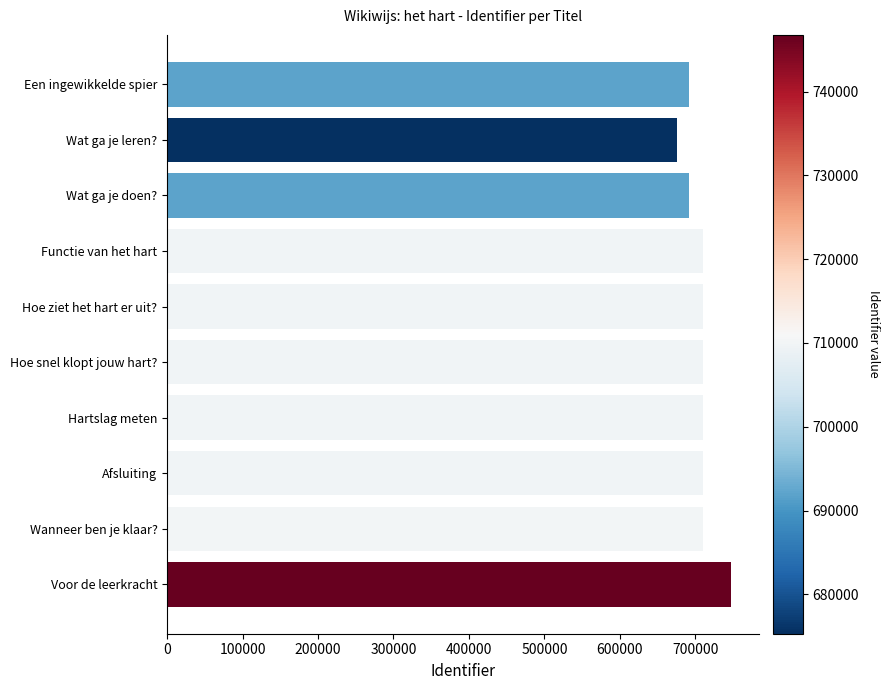

What is the difference between the second highest and minimum values?

34618